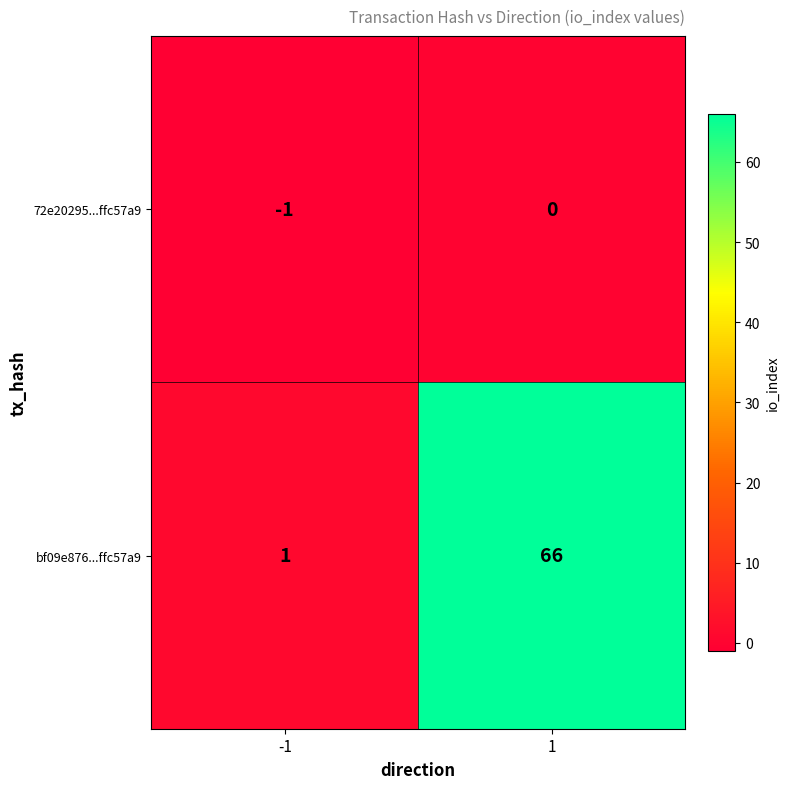

Which series changed the most between -1 and 1?

bf09e876...ffc57a9